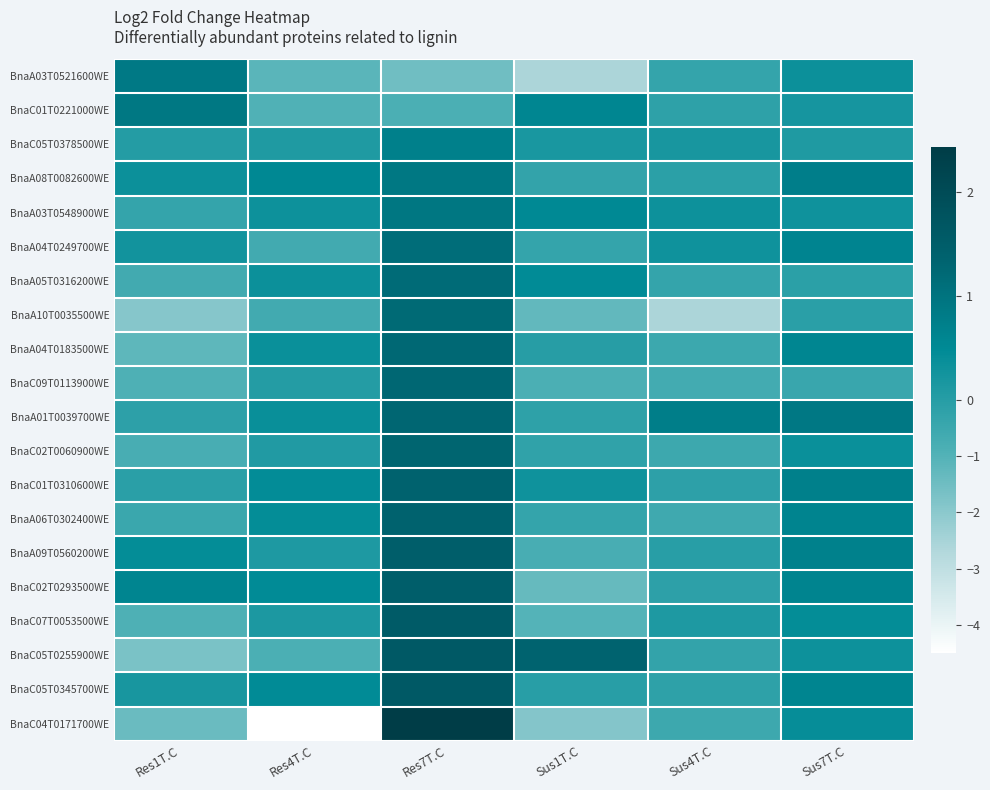

Reading left to right, transcribe all the data shown in this chart.

BnaA03T0521600WE: Res1T.C=0.9	Res4T.C=-1.1	Res7T.C=-1.5	Sus1T.C=-2.6	Sus4T.C=-0.3	Sus7T.C=0.3
BnaC01T0221000WE: Res1T.C=0.9	Res4T.C=-1.0	Res7T.C=-0.9	Sus1T.C=0.6	Sus4T.C=-0.2	Sus7T.C=0.2
BnaC05T0378500WE: Res1T.C=0.0	Res4T.C=0.1	Res7T.C=0.7	Sus1T.C=0.2	Sus4T.C=0.2	Sus7T.C=0.1
BnaA08T0082600WE: Res1T.C=0.3	Res4T.C=0.5	Res7T.C=0.9	Sus1T.C=-0.3	Sus4T.C=-0.1	Sus7T.C=0.8
BnaA03T0548900WE: Res1T.C=-0.3	Res4T.C=0.3	Res7T.C=0.9	Sus1T.C=0.5	Sus4T.C=0.3	Sus7T.C=0.3
BnaA04T0249700WE: Res1T.C=0.3	Res4T.C=-0.6	Res7T.C=1.1	Sus1T.C=-0.3	Sus4T.C=0.3	Sus7T.C=0.6
BnaA05T0316200WE: Res1T.C=-0.7	Res4T.C=0.3	Res7T.C=1.2	Sus1T.C=0.5	Sus4T.C=-0.3	Sus7T.C=-0.1
BnaA10T0035500WE: Res1T.C=-1.9	Res4T.C=-0.7	Res7T.C=1.2	Sus1T.C=-1.3	Sus4T.C=-2.6	Sus7T.C=-0.1
BnaA04T0183500WE: Res1T.C=-1.2	Res4T.C=0.3	Res7T.C=1.2	Sus1T.C=-0.0	Sus4T.C=-0.5	Sus7T.C=0.6
BnaC09T0113900WE: Res1T.C=-0.9	Res4T.C=0.0	Res7T.C=1.3	Sus1T.C=-0.8	Sus4T.C=-0.7	Sus7T.C=-0.4
BnaA01T0039700WE: Res1T.C=-0.2	Res4T.C=0.4	Res7T.C=1.3	Sus1T.C=-0.2	Sus4T.C=0.8	Sus7T.C=0.9
BnaC02T0060900WE: Res1T.C=-0.8	Res4T.C=0.1	Res7T.C=1.3	Sus1T.C=-0.2	Sus4T.C=-0.6	Sus7T.C=0.3
BnaC01T0310600WE: Res1T.C=-0.1	Res4T.C=0.4	Res7T.C=1.4	Sus1T.C=0.3	Sus4T.C=-0.2	Sus7T.C=0.7
BnaA06T0302400WE: Res1T.C=-0.5	Res4T.C=0.4	Res7T.C=1.4	Sus1T.C=-0.3	Sus4T.C=-0.6	Sus7T.C=0.6
BnaA09T0560200WE: Res1T.C=0.4	Res4T.C=0.1	Res7T.C=1.5	Sus1T.C=-0.8	Sus4T.C=-0.1	Sus7T.C=0.7
BnaC02T0293500WE: Res1T.C=0.6	Res4T.C=0.5	Res7T.C=1.5	Sus1T.C=-1.3	Sus4T.C=-0.1	Sus7T.C=0.6
BnaC07T0053500WE: Res1T.C=-0.9	Res4T.C=0.1	Res7T.C=1.5	Sus1T.C=-1.0	Sus4T.C=0.1	Sus7T.C=0.4
BnaC05T0255900WE: Res1T.C=-1.7	Res4T.C=-0.9	Res7T.C=1.6	Sus1T.C=1.3	Sus4T.C=-0.3	Sus7T.C=0.3
BnaC05T0345700WE: Res1T.C=0.2	Res4T.C=0.5	Res7T.C=1.6	Sus1T.C=-0.1	Sus4T.C=-0.2	Sus7T.C=0.6
BnaC04T0171700WE: Res1T.C=-1.4	Res4T.C=-4.5	Res7T.C=2.4	Sus1T.C=-1.9	Sus4T.C=-0.5	Sus7T.C=0.4